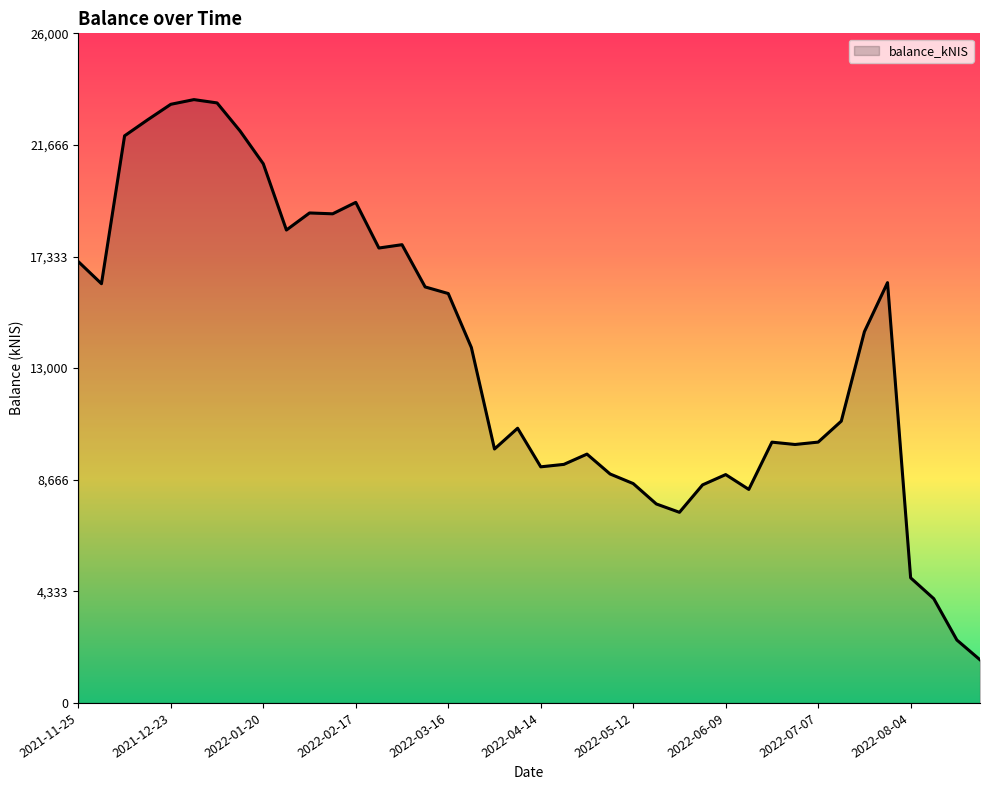

True or false: the data has more than 1 interior local peaks.

True